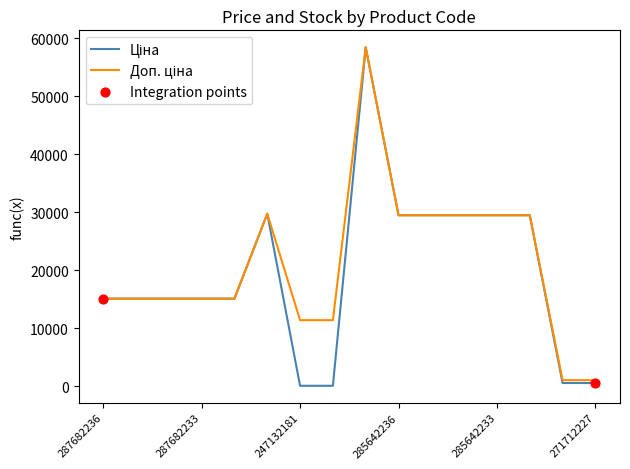

What is the greatest value displayed?

58426.5